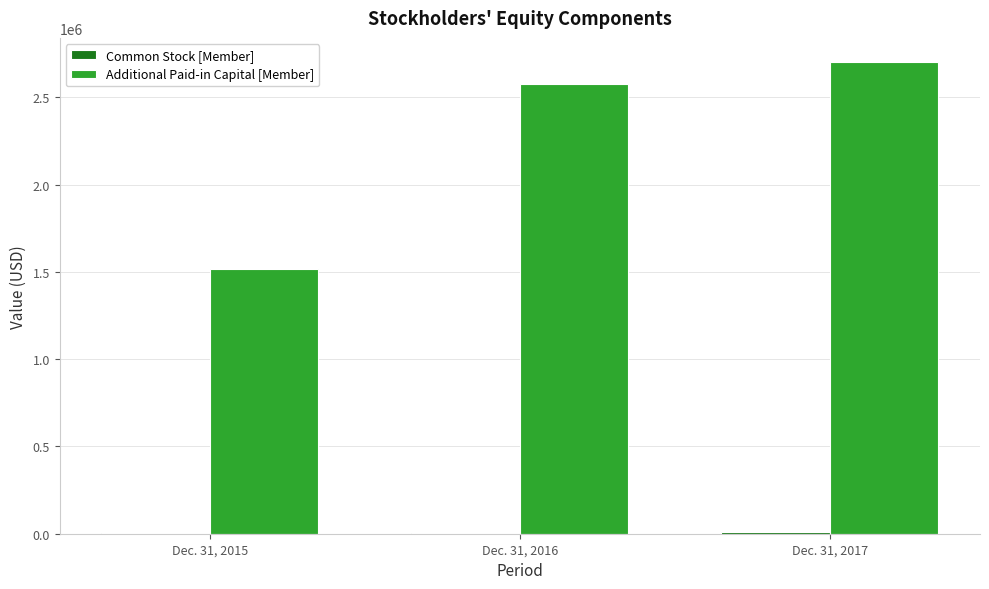

What is the sum of all Additional Paid-in Capital [Member] values?

6796044